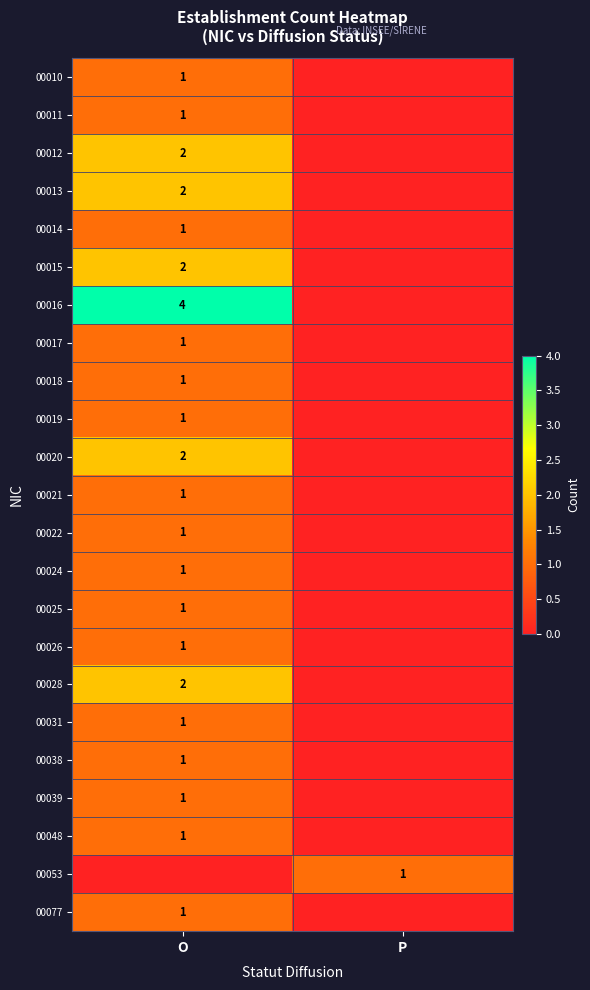

The 00010 series shows 1 at O. True or false?

True